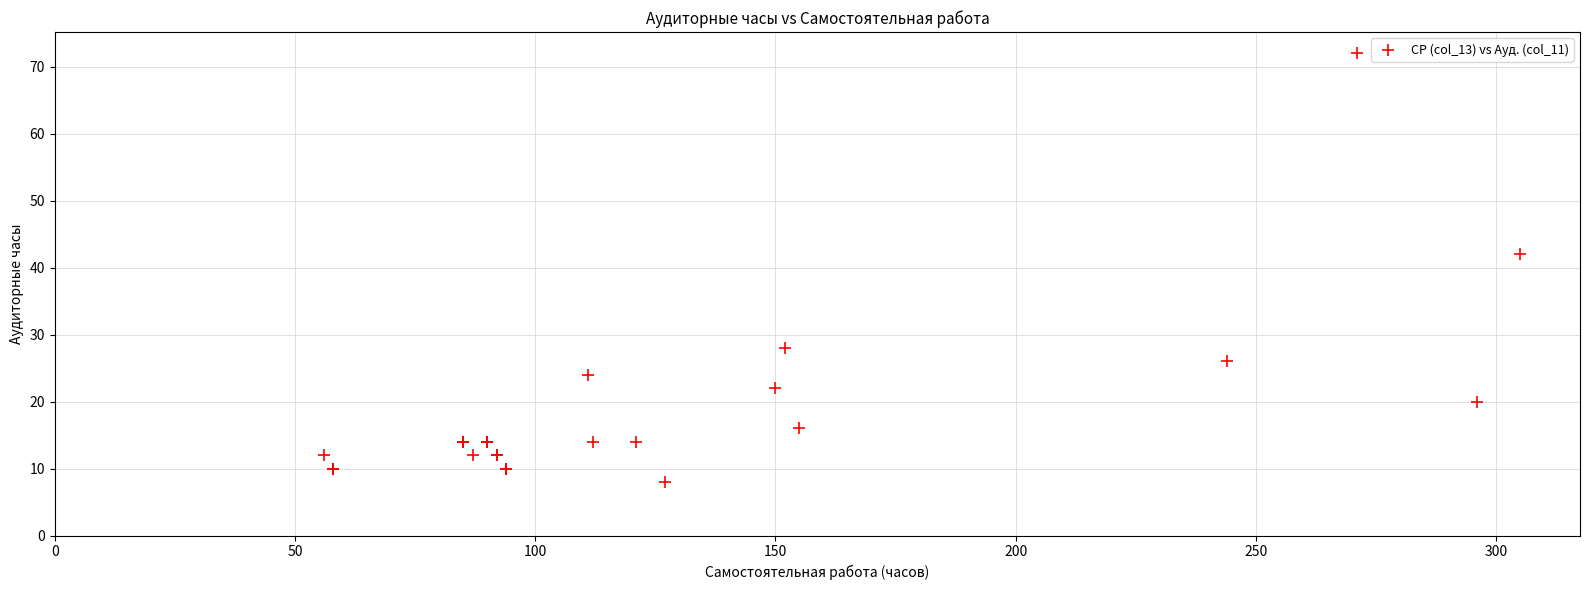

What Y value in the scatter plot is closest to 40?

42